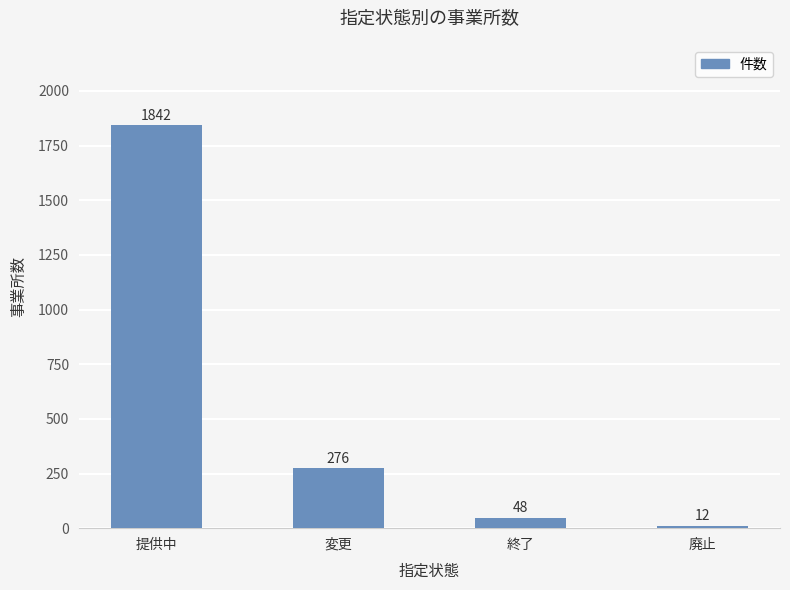

How many categories are shown in the chart?

4